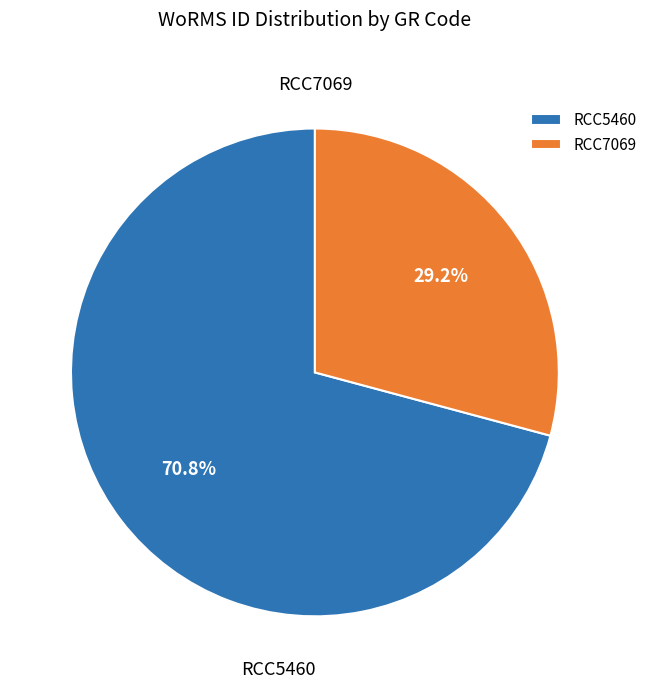

What is the largest slice in the pie chart?

RCC5460